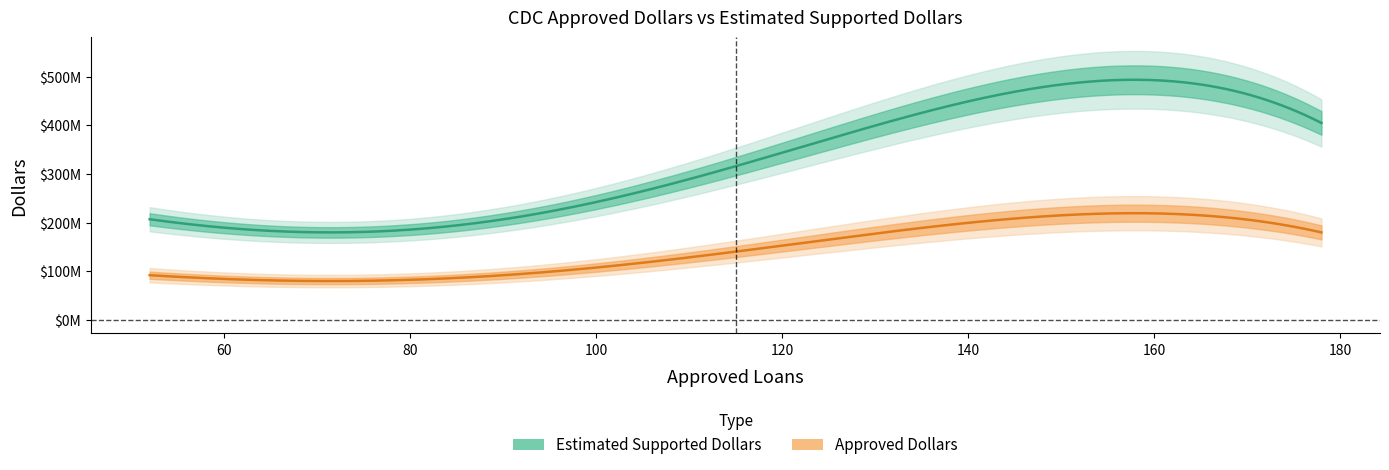

What is the average value of the estimated_supported_dollars series?

309004200